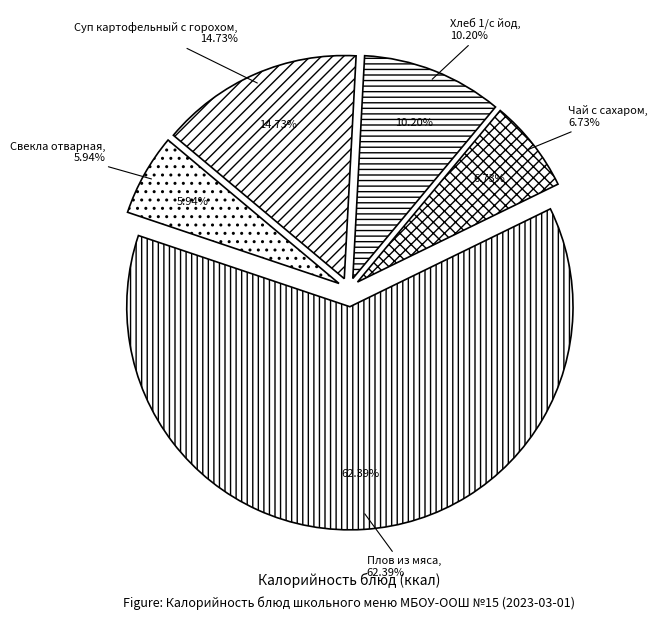

What is the change in value from Плов из мяса to Чай с сахаром?

-373.2